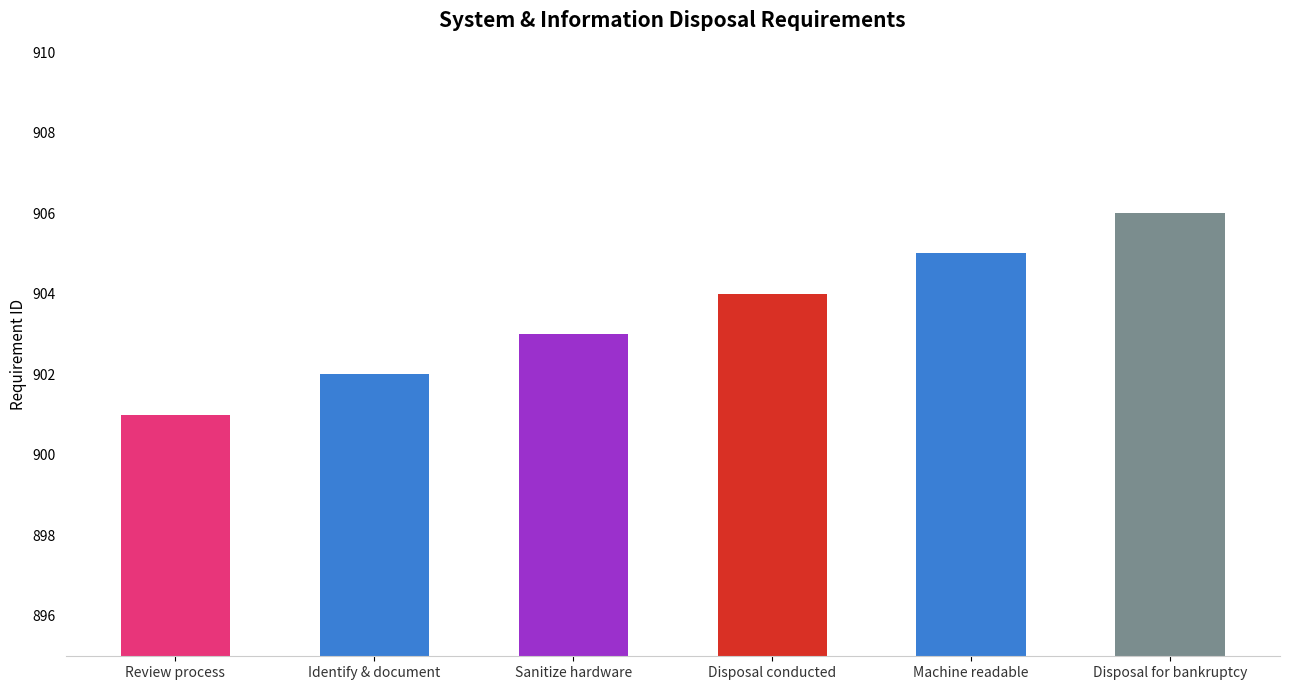

Reading right to left, extract all data points from this chart.

Disposal for bankruptcy=906	Machine readable=905	Disposal conducted=904	Sanitize hardware=903	Identify & document=902	Review process=901